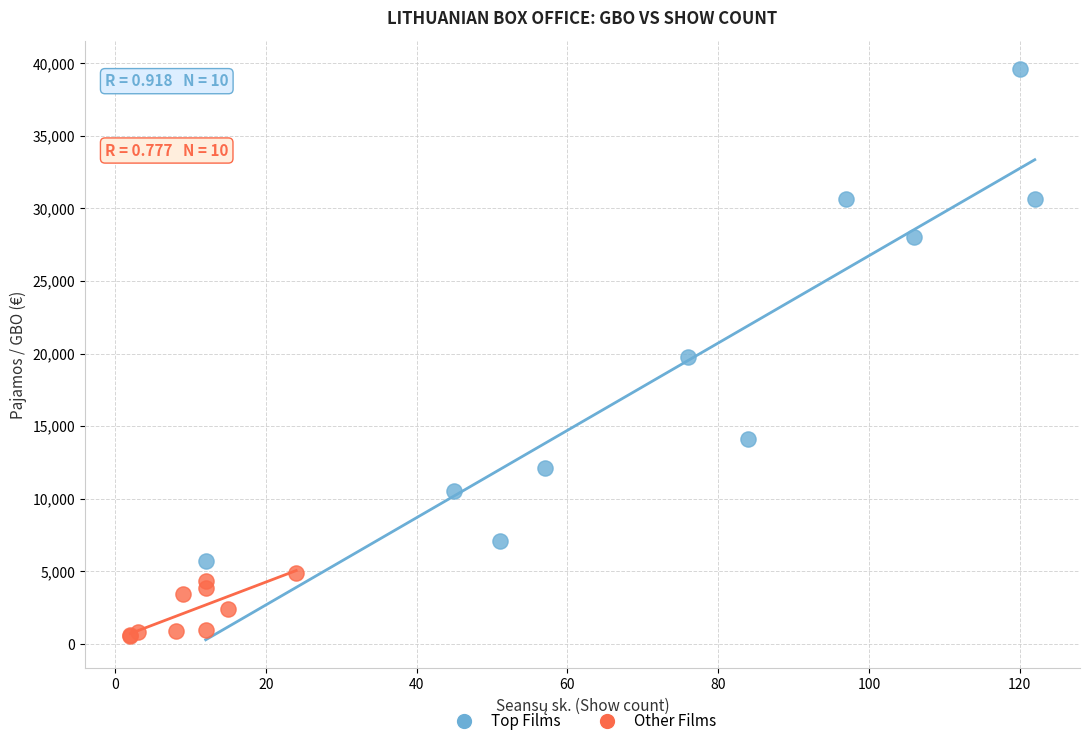

Which series contains the lowest Y value?

Other Films